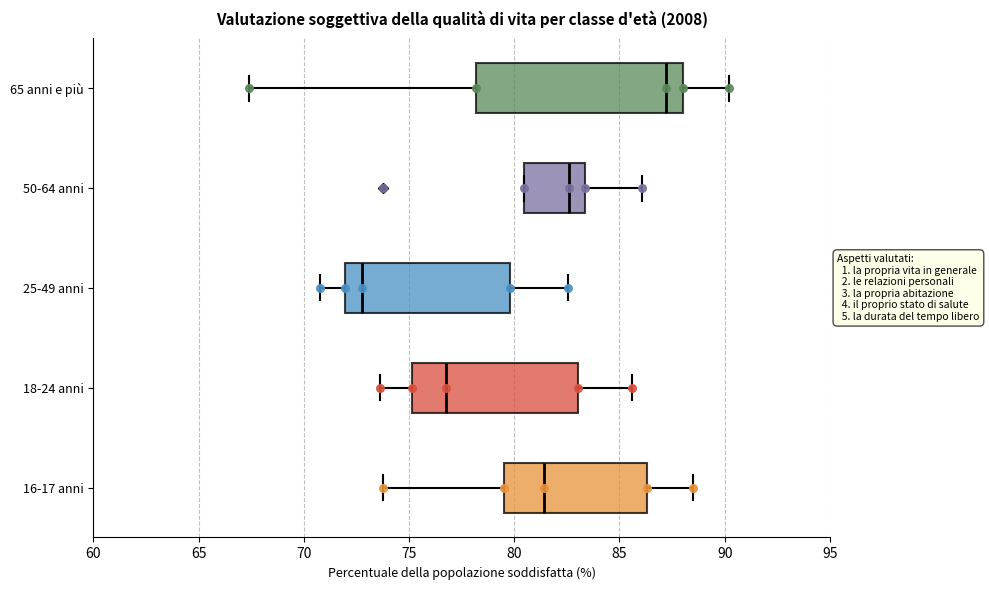

Comparing the boxes themselves (not the whiskers), which one is the widest?

65 anni e più